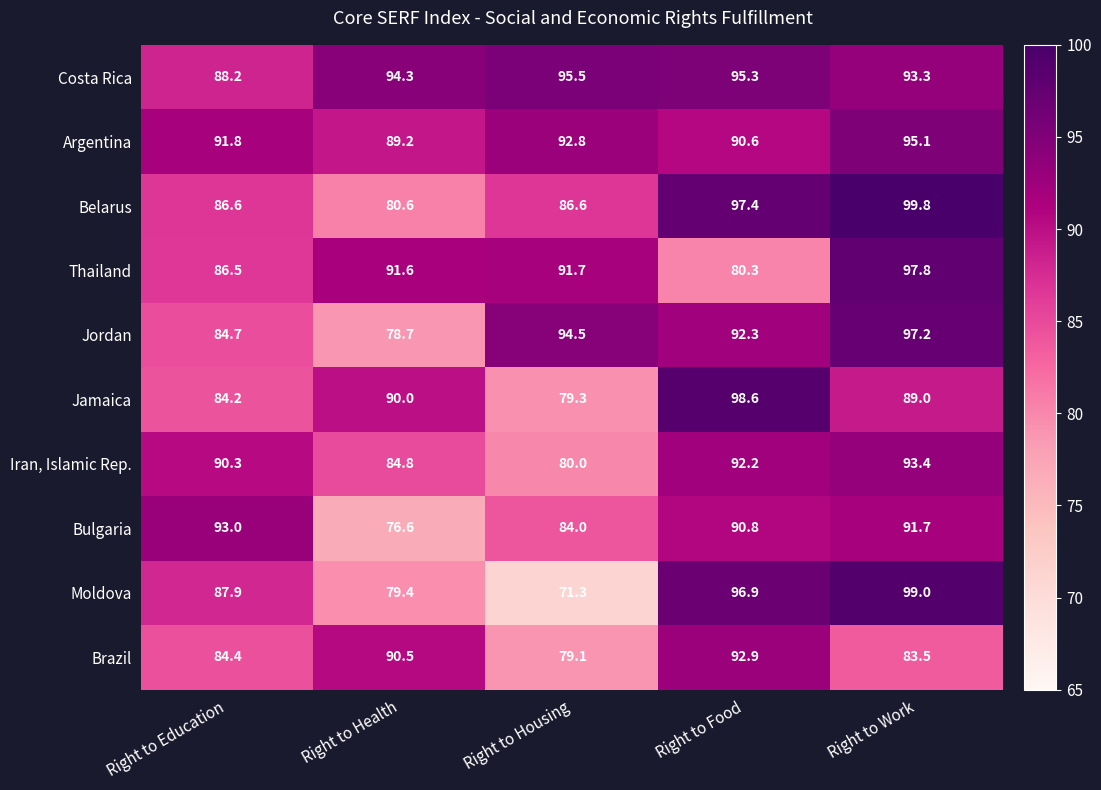

What is the lowest value of the Bulgaria series?

76.6